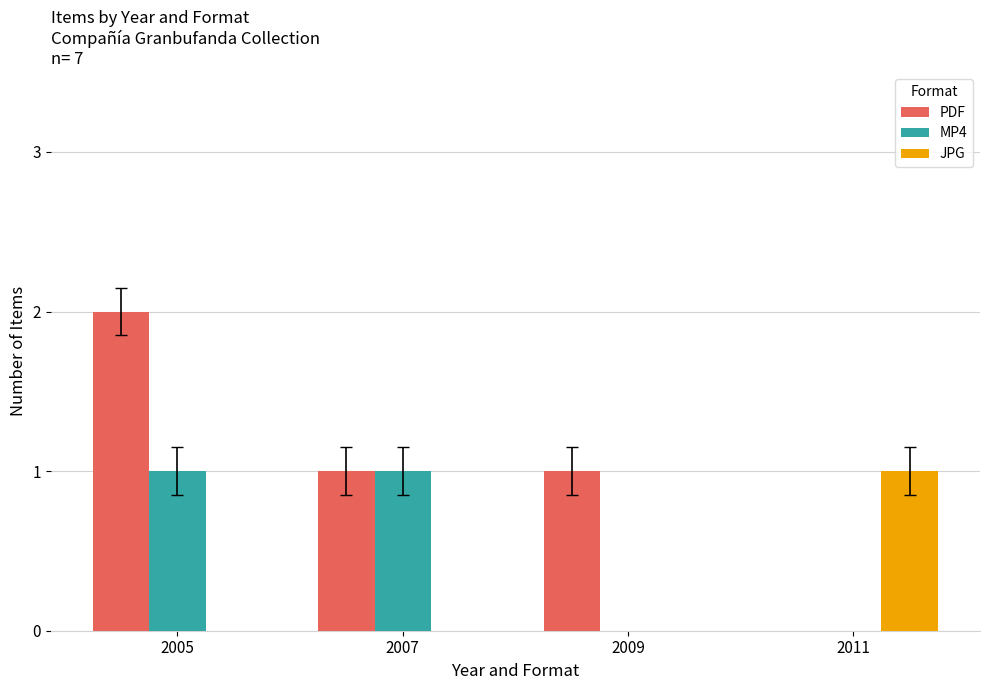

Reading left to right, transcribe all the data shown in this chart.

PDF: 2	1	1	0
MP4: 1	1	0	0
JPG: 0	0	0	1